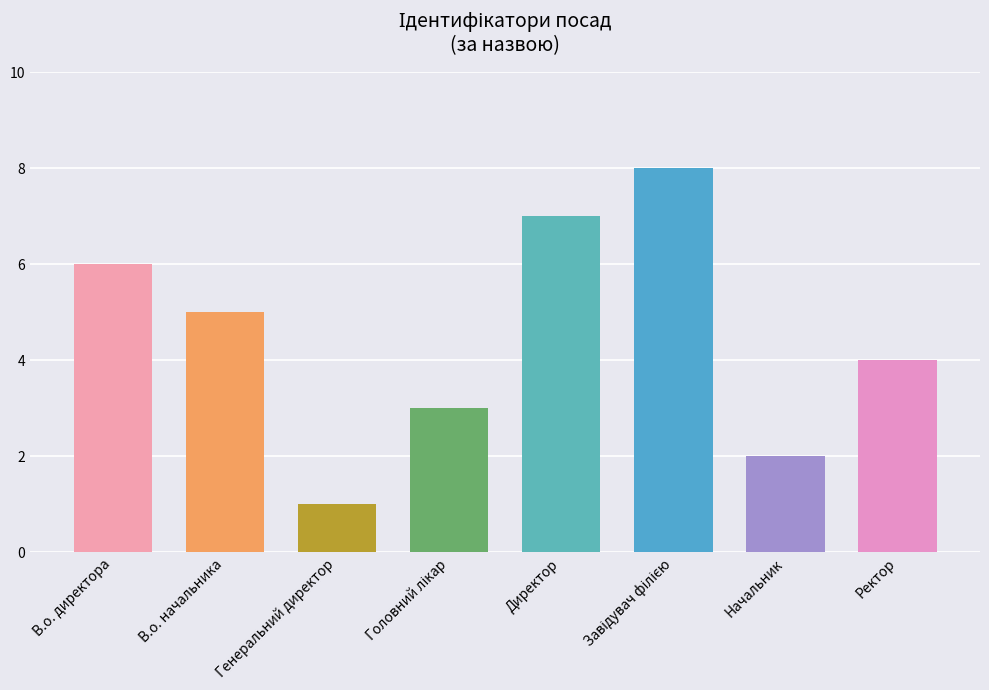

What is the sum of all values?

36